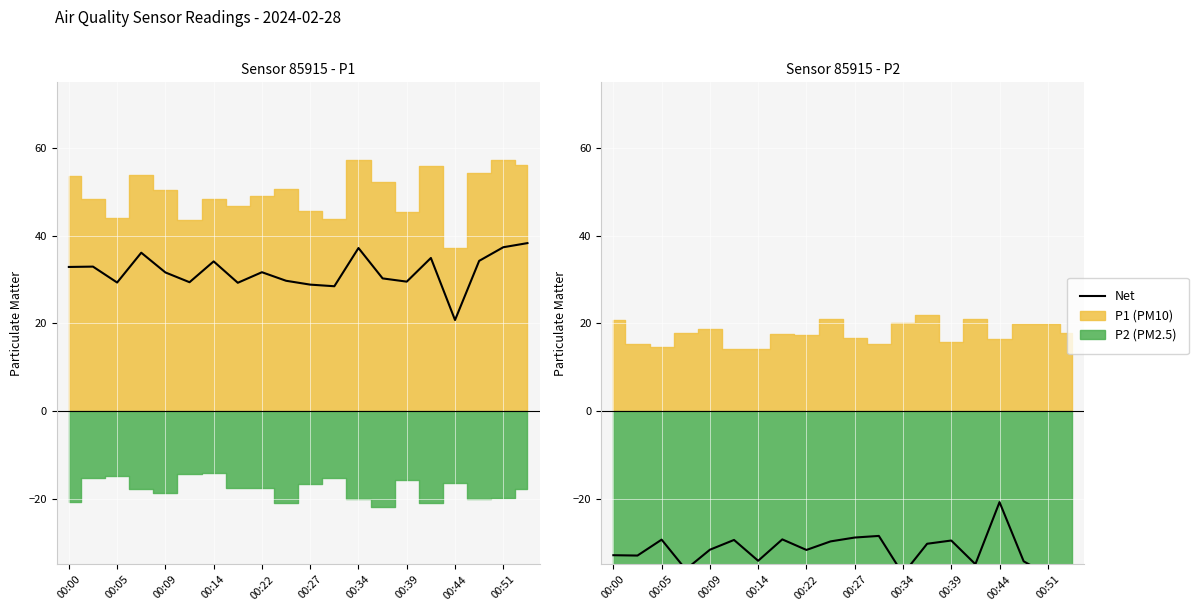

What is the difference between the maximum and minimum values?

17.6